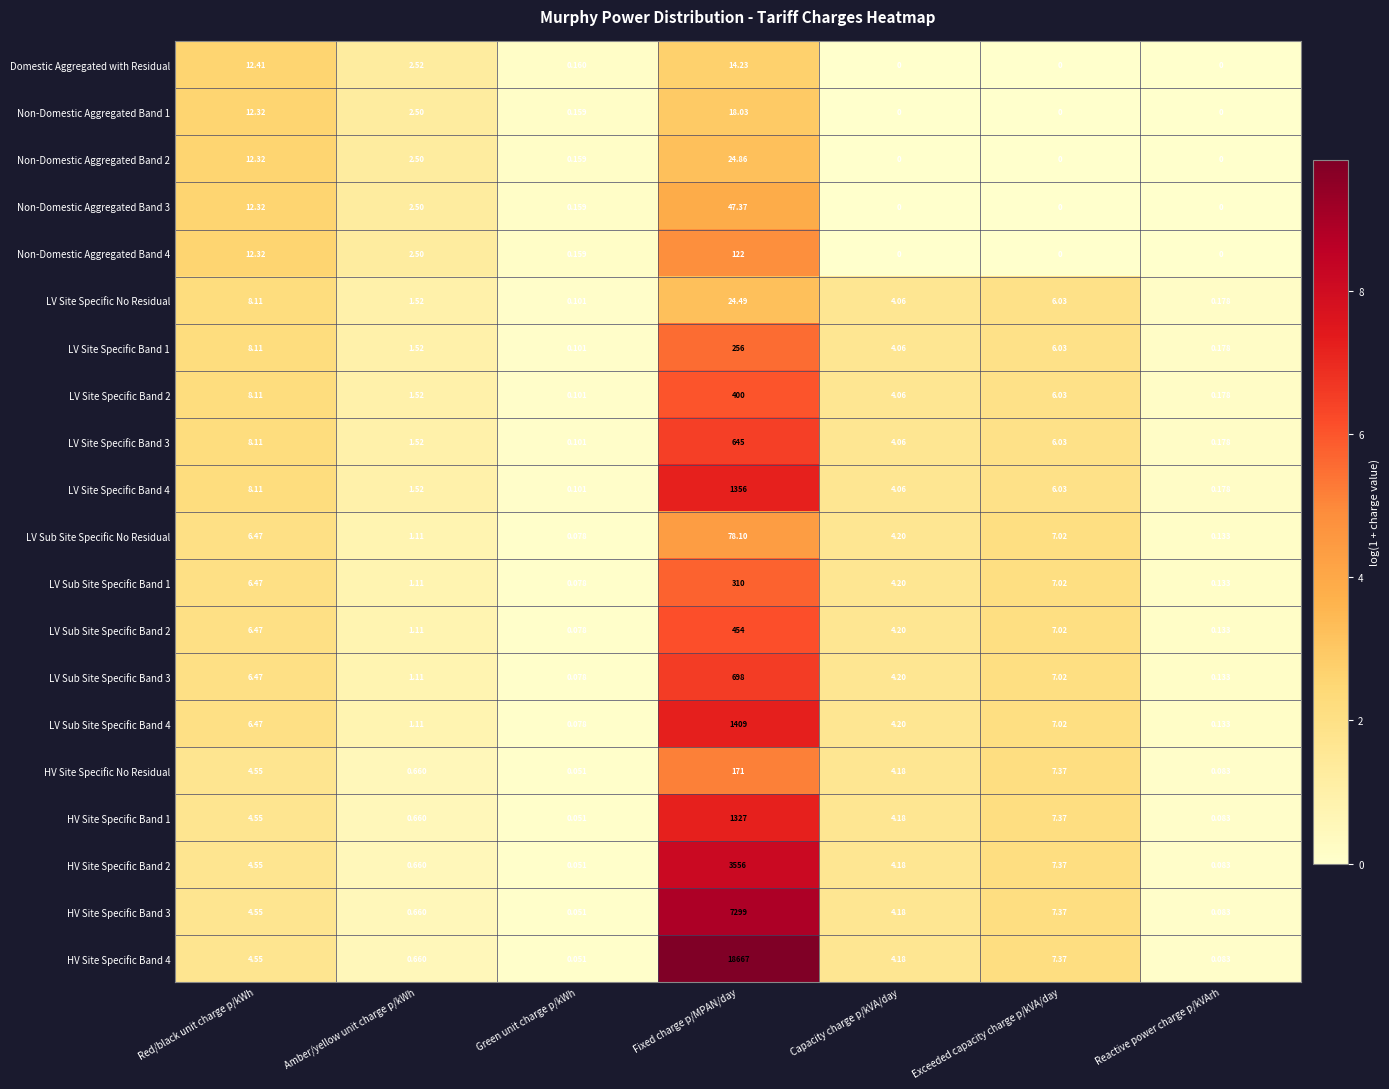

Count the number of data series in this chart.

20